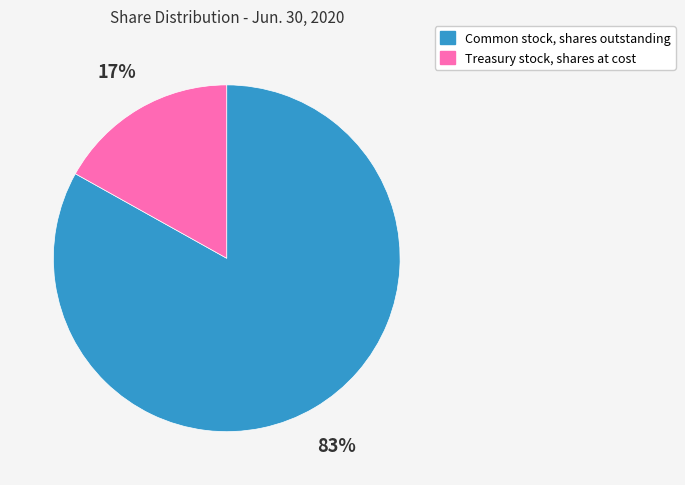

What percentage is the Common stock, shares outstanding slice, to the nearest percent?

83%